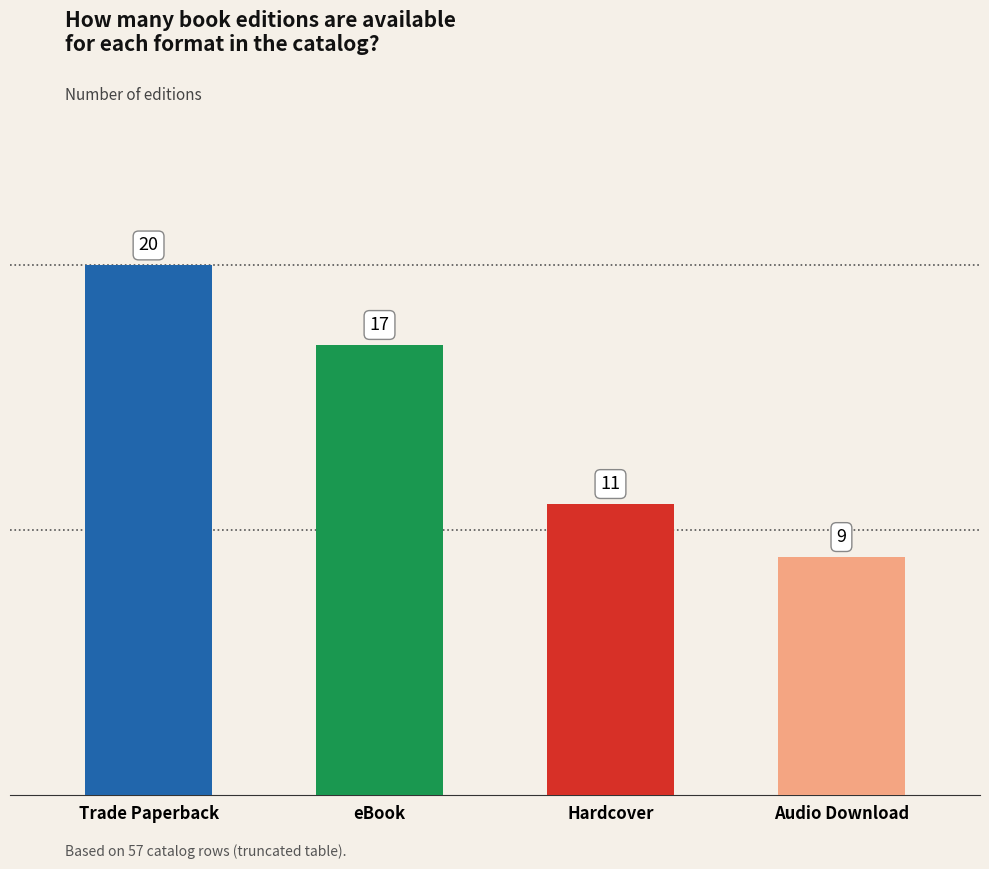

What is the label of the 3rd bar from the right?

eBook